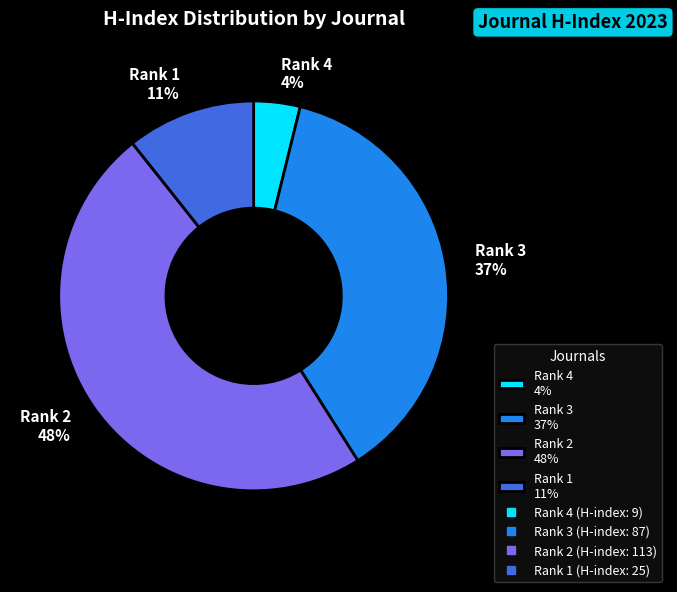

To the nearest percent, what is the average slice percentage?

25%